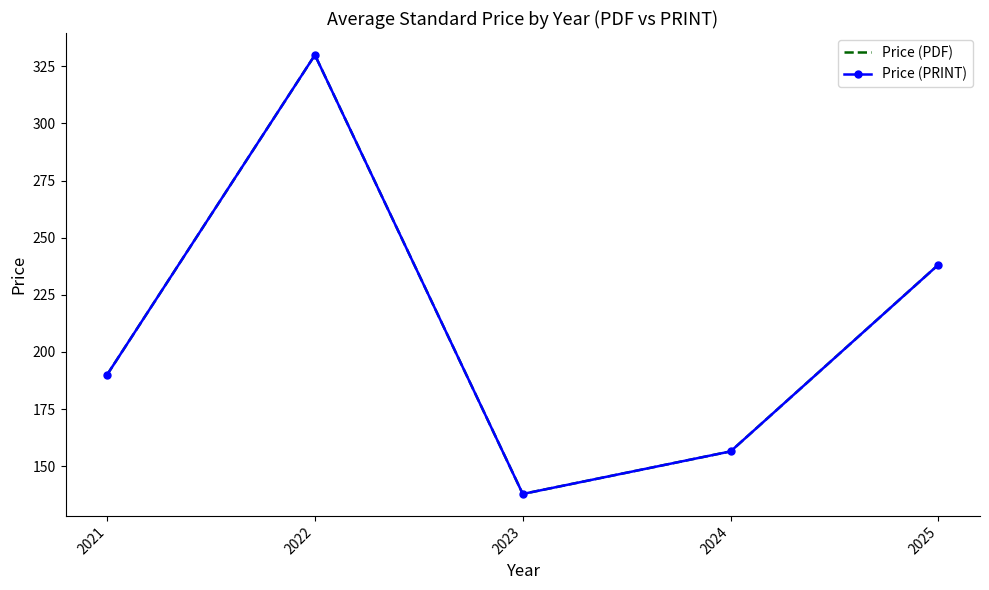

Which label corresponds to the largest value in the chart?

2022